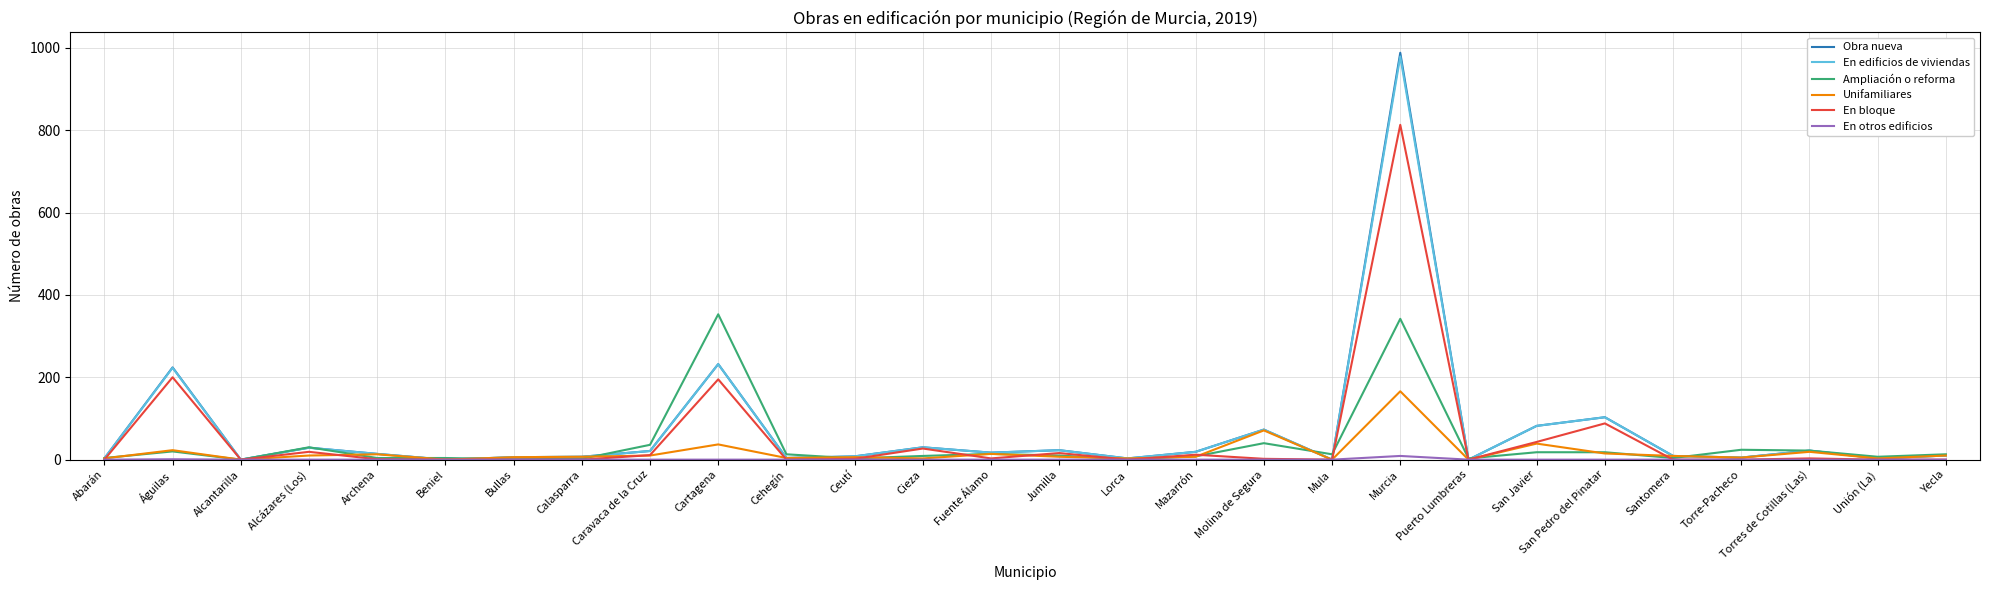

Does the chart have visible grid lines?

Yes